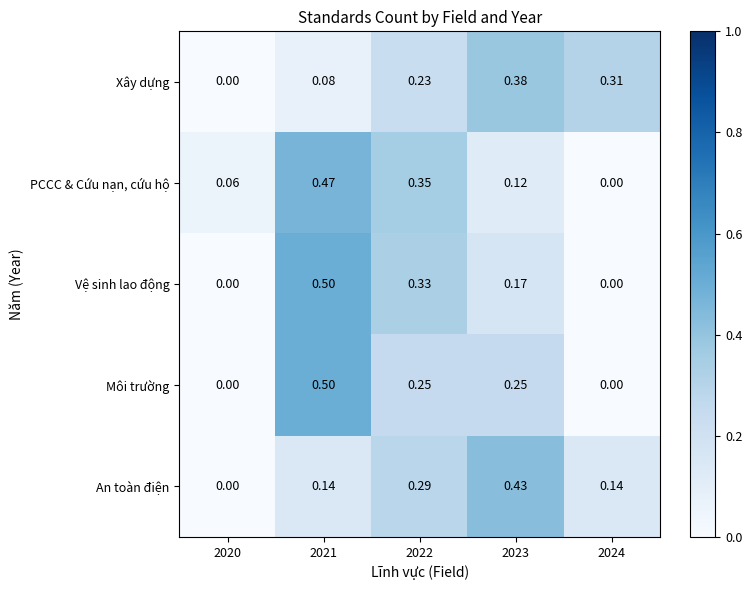

Between 2022 and 2023, which series saw the biggest shift?

PCCC & Cứu nạn, cứu hộ